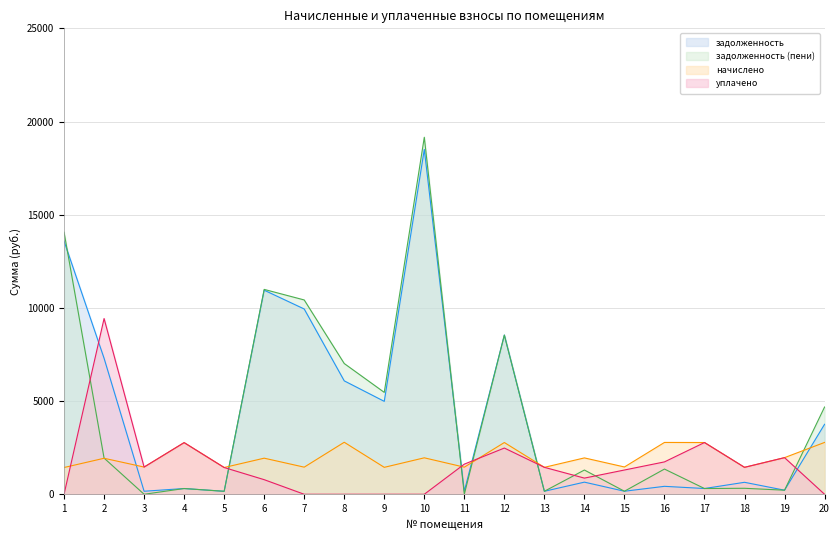

Reading left to right, list all the values displayed in this chart.

задолженность: 1=13584.4	2=7297.1	3=162.2	4=307.9	5=159.5	6=10949.7	7=9941.2	8=6085.4	9=4985.4	10=18503.7	11=161.7	12=8544.2	13=160.6	14=650.3	15=162.7	16=426.0	17=308.5	18=642.4	19=218.4	20=3754.0
задолженность (пени): 1=14063.0	2=1941.1	3=0.0	4=307.9	5=159.5	6=10992.3	7=10426.1	8=7015.5	9=5467.2	10=19155.6	11=0.0	12=8539.6	13=160.6	14=1300.6	15=162.7	16=1353.0	17=308.5	18=321.2	19=218.4	20=4681.0
начислено: 1=1435.8	2=1931.8	3=1459.6	4=2771.4	5=1435.8	6=1936.6	7=1454.8	8=2790.4	9=1445.3	10=1955.7	11=1454.8	12=2776.1	13=1445.3	14=1950.9	15=1464.4	16=2780.9	17=2776.1	18=1445.3	19=1965.2	20=2780.9
уплачено: 1=0.0	2=9429.3	3=1459.6	4=2771.4	5=1435.8	6=783.0	7=0.0	8=0.0	9=0.0	10=0.0	11=1616.5	12=2480.0	13=1445.3	14=867.1	15=1301.7	16=1736.9	17=2776.1	18=1445.3	19=1965.2	20=0.0